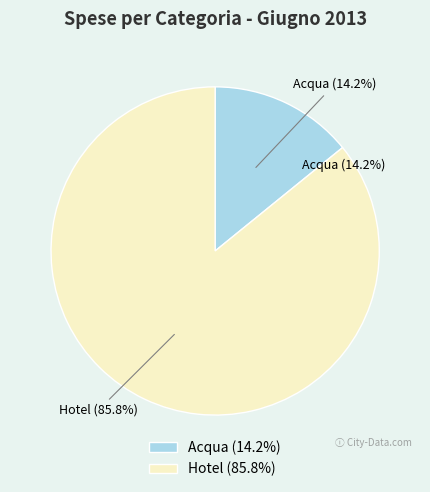

Does Acqua account for over 50% of the chart?

No